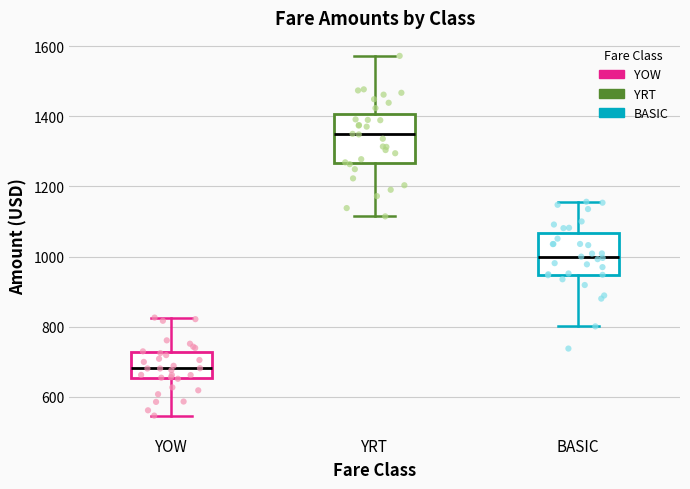

Which box is the tallest, from its lower edge to its upper edge?

YRT